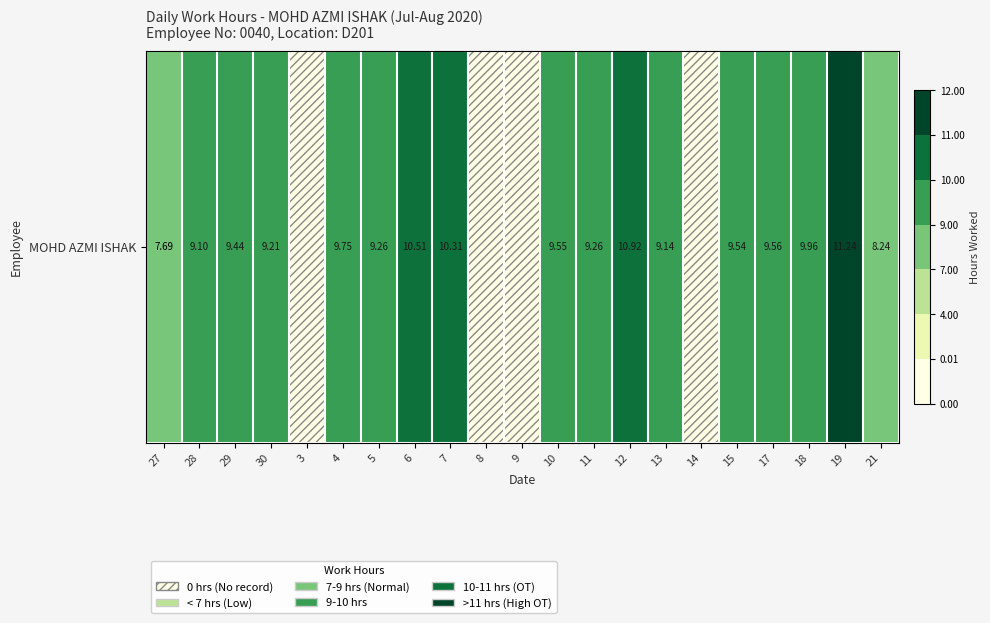

What value does the data have at 10?

9.6